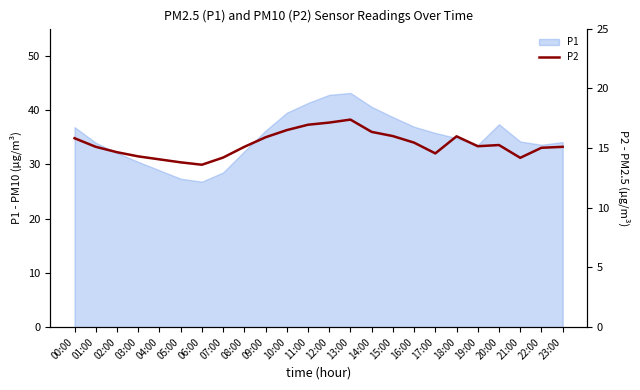

Which category has the lowest value across all series?

06:00